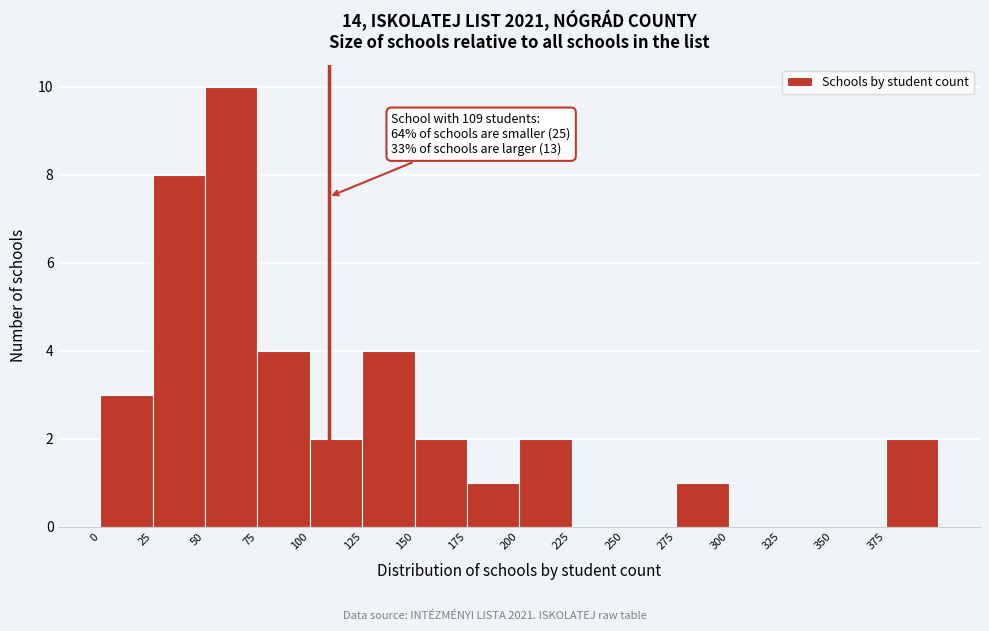

Over which range of the x-axis is the bar tallest?

50 to 75